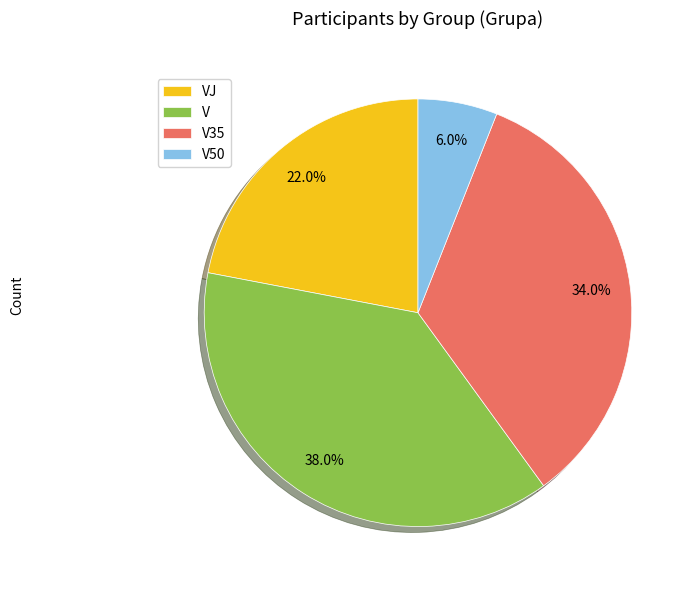

Which has a higher value, V or VJ?

V